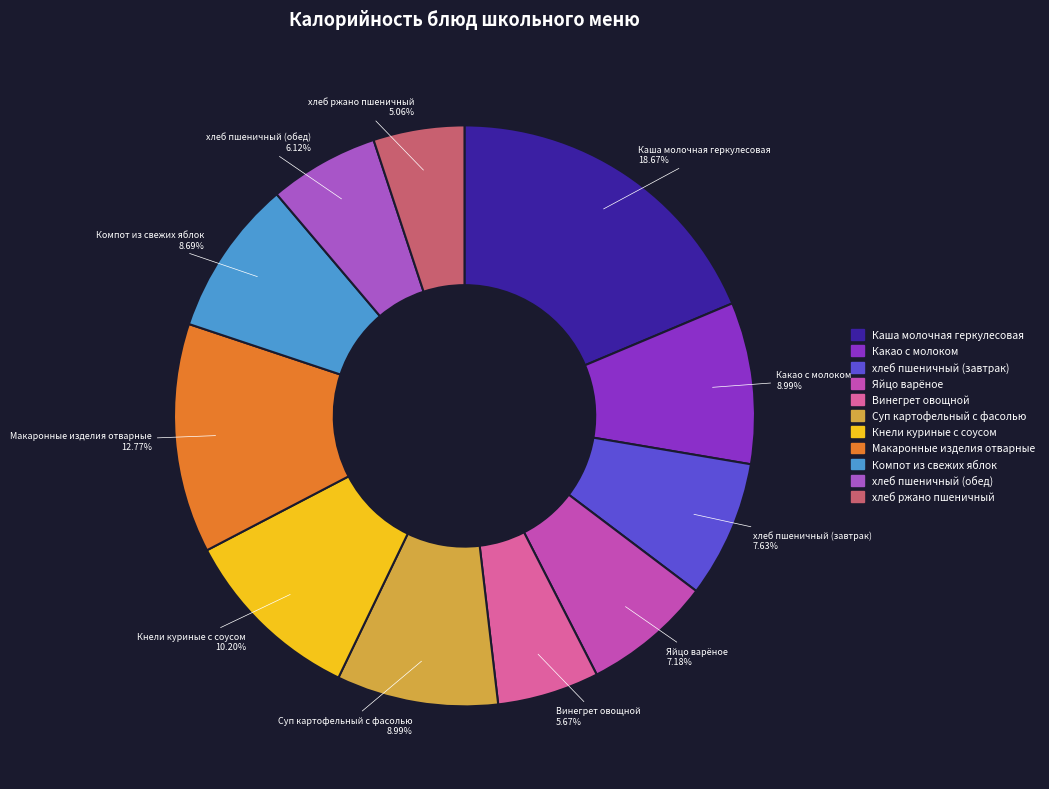

What is the largest slice in the pie chart?

Каша молочная геркулесовая